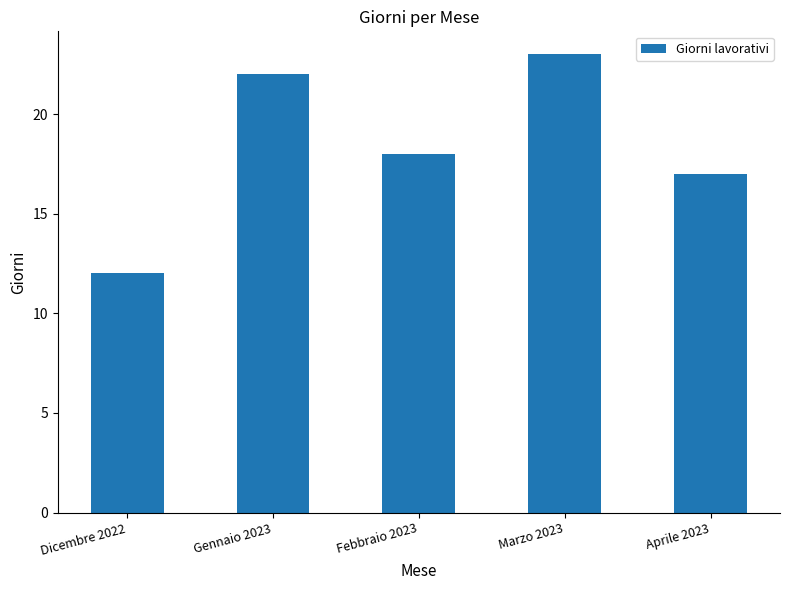

Approximately how many times larger is the value at Gennaio 2023 compared to Febbraio 2023?

1.2